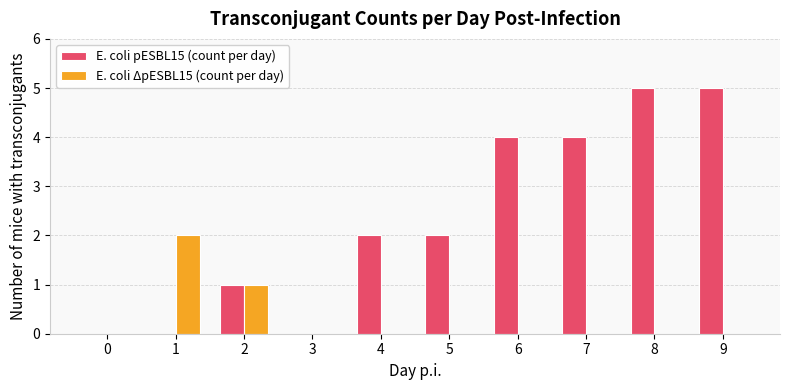

Is it true that E. coli ΔpESBL15 (count per day) equals 1 at 6?

False